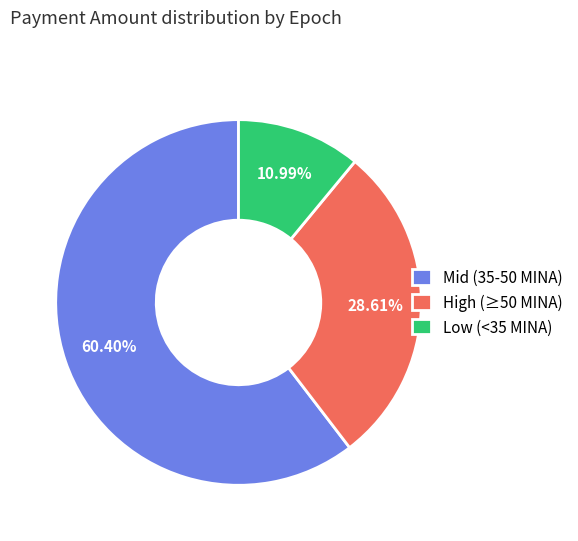

Which category has the biggest portion of the pie?

Mid (35-50 MINA)